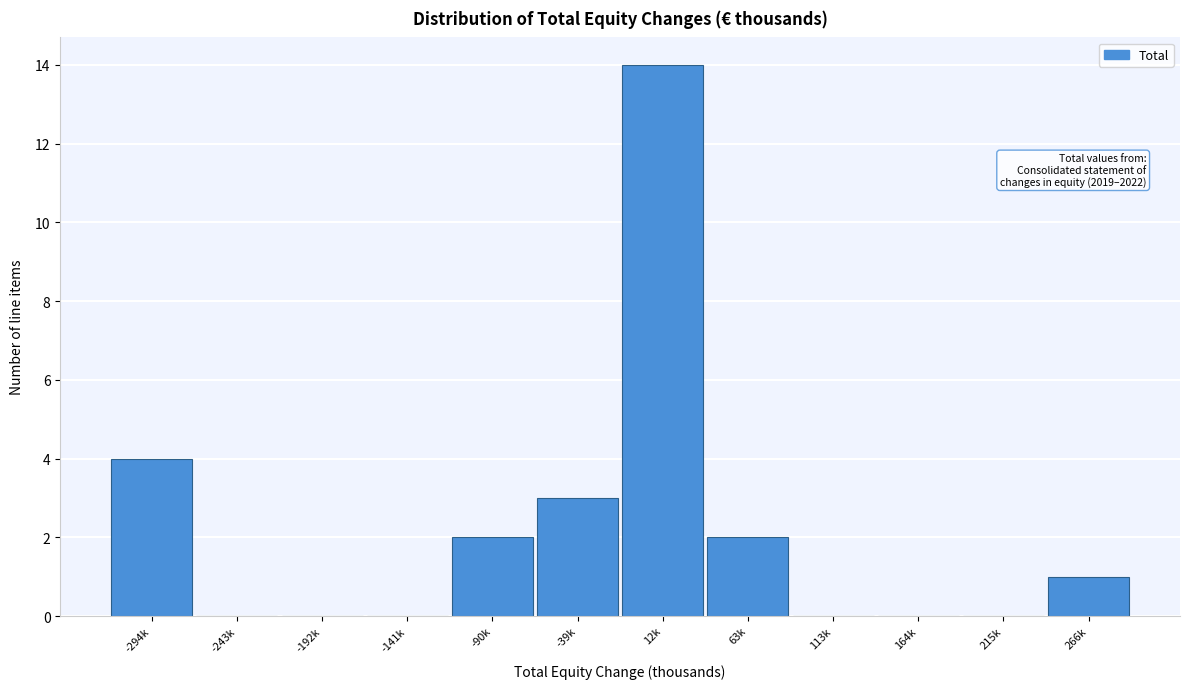

Reading right to left, list all the values displayed in this chart.

266k=1	215k=0	164k=0	113k=0	63k=2	12k=14	-39k=3	-90k=2	-141k=0	-192k=0	-243k=0	-294k=4